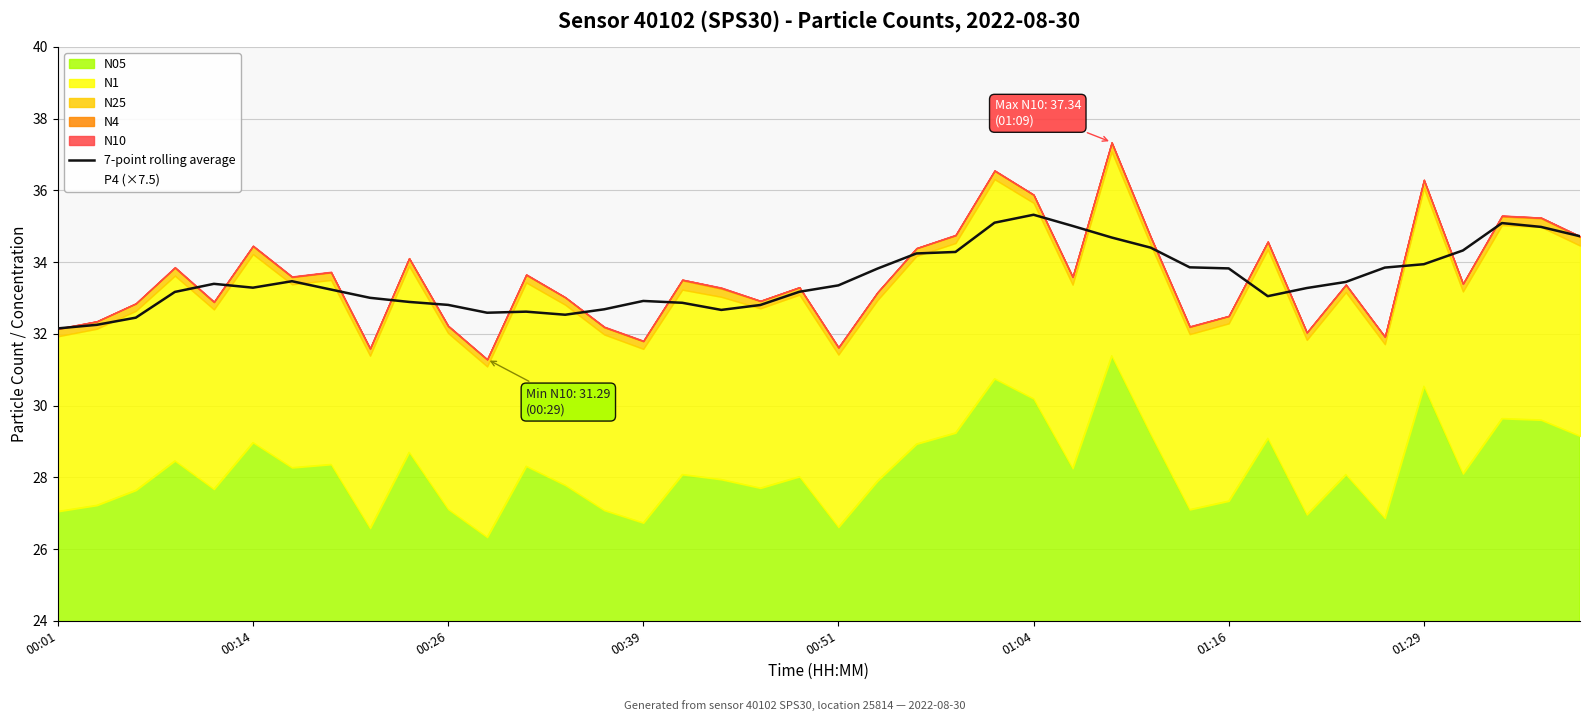

What is the maximum value for 7-point rolling average?

35.3